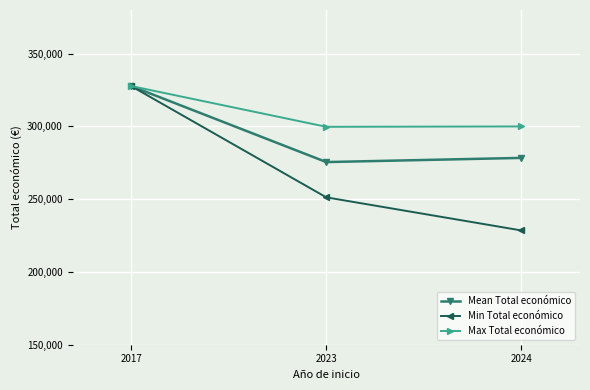

What is the difference between the maximum and minimum values in the Min Total económico series?

99228.0